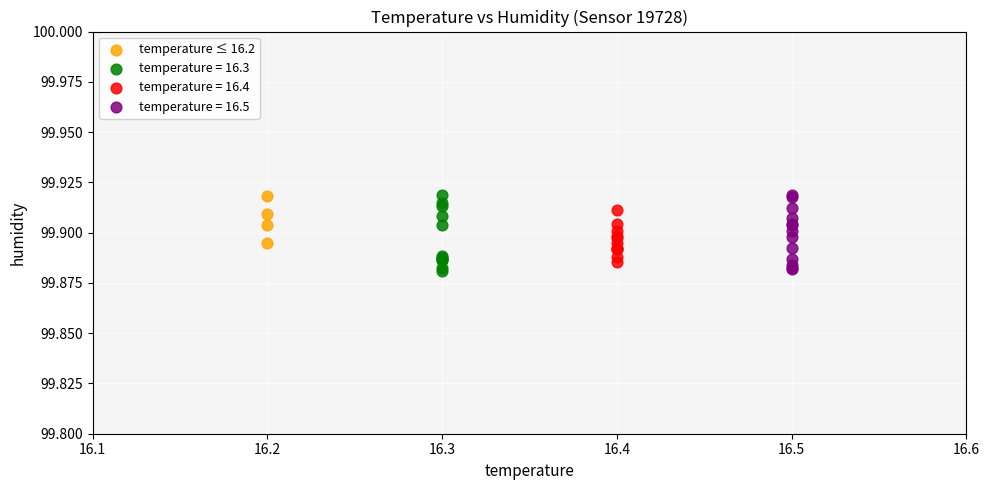

What are all the series names shown in the legend?

temperature ≤ 16.2, temperature = 16.3, temperature = 16.4, temperature = 16.5